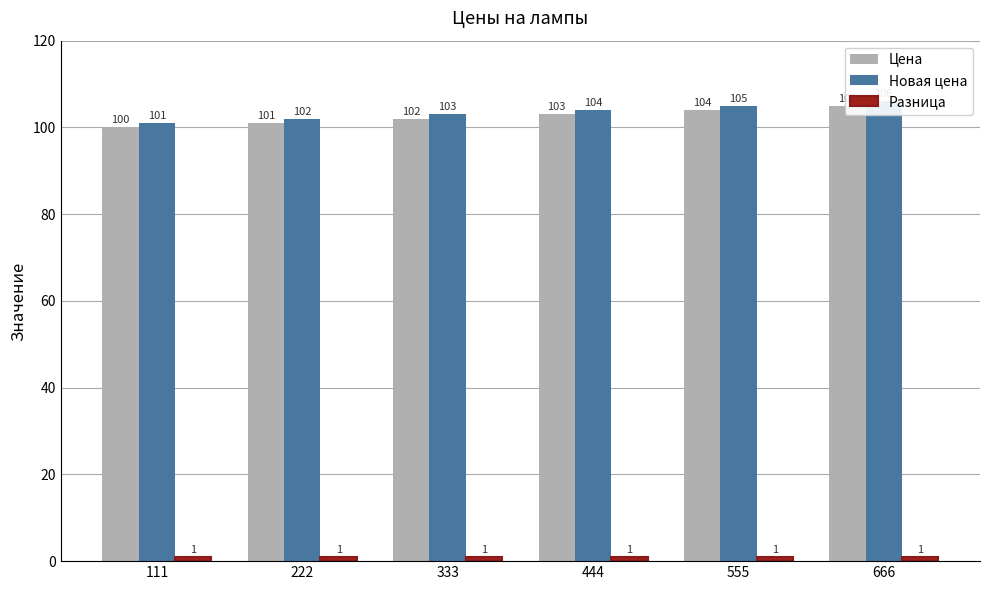

What is the sum of all Разница values?

6